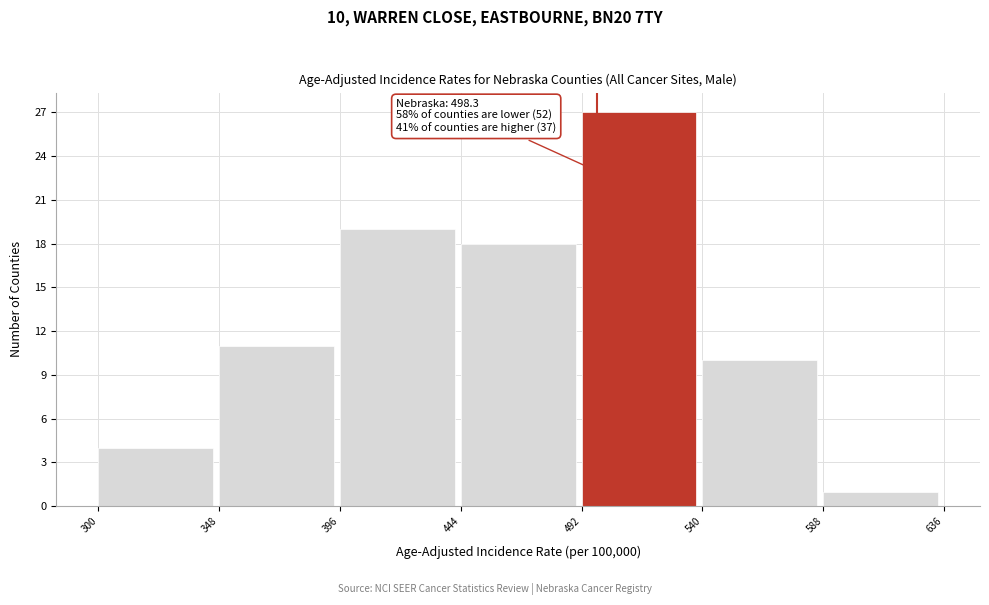

Which range on the x-axis has the tallest bar?

492 to 540